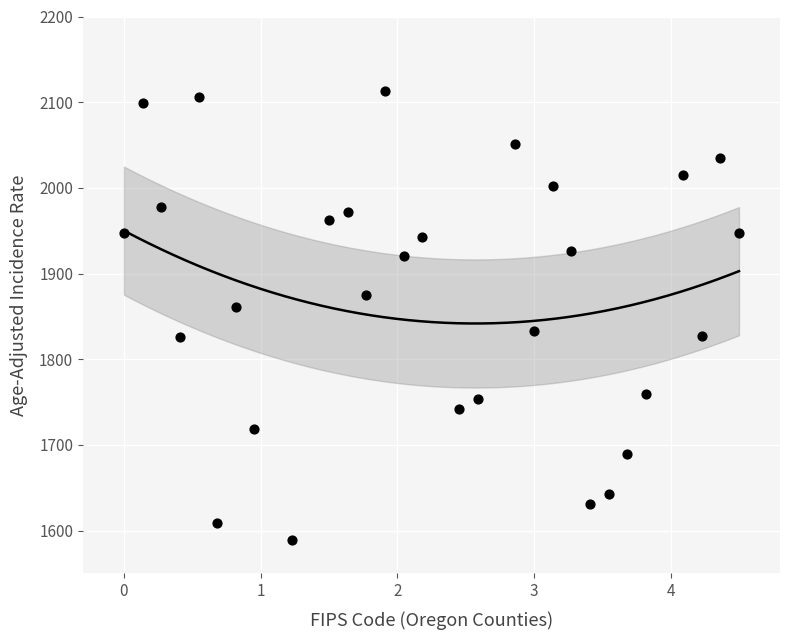

What Y value in the scatter plot is closest to 1851?

1860.9